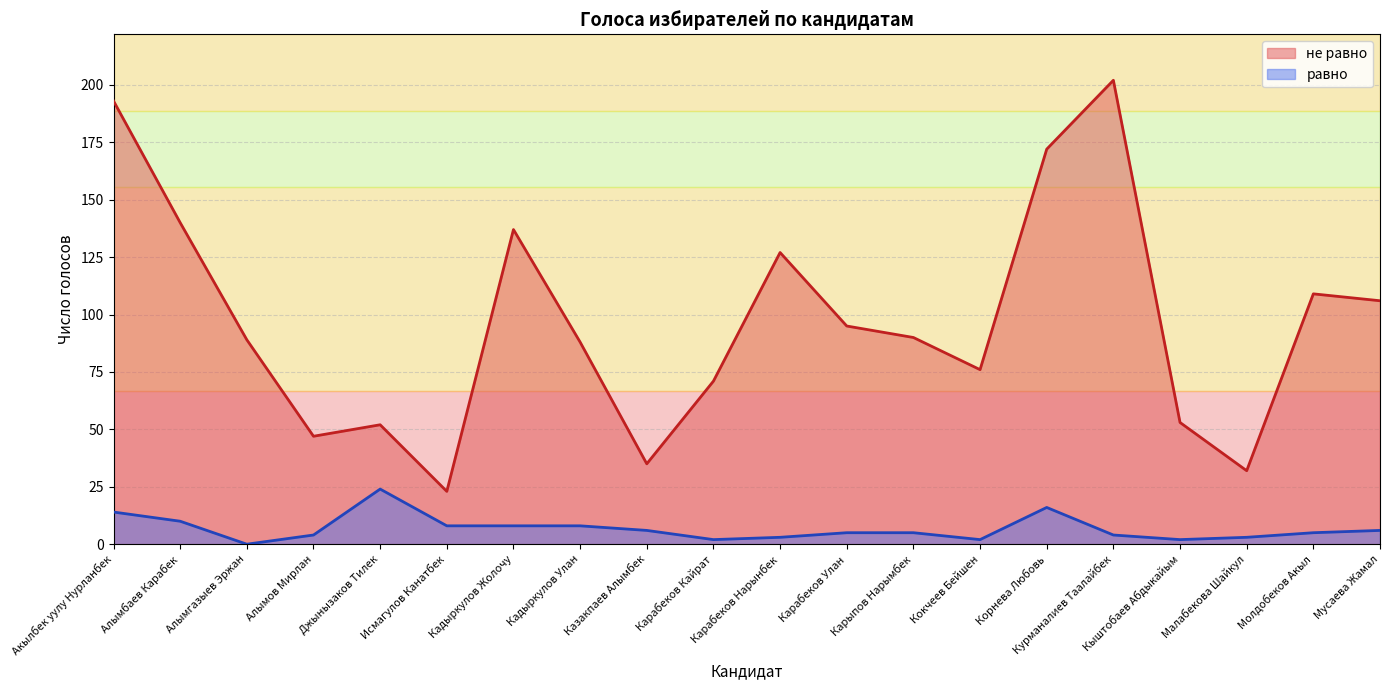

True or false: равно and не равно cross at least once.

False